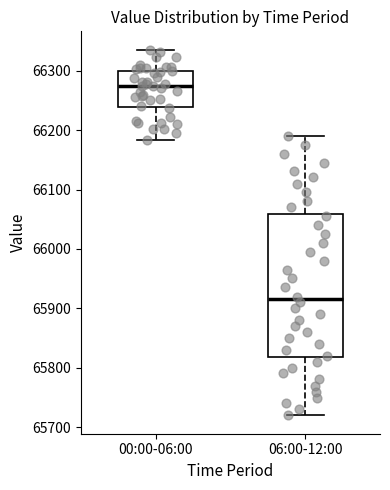

Which box is the tallest, from its lower edge to its upper edge?

06:00-12:00